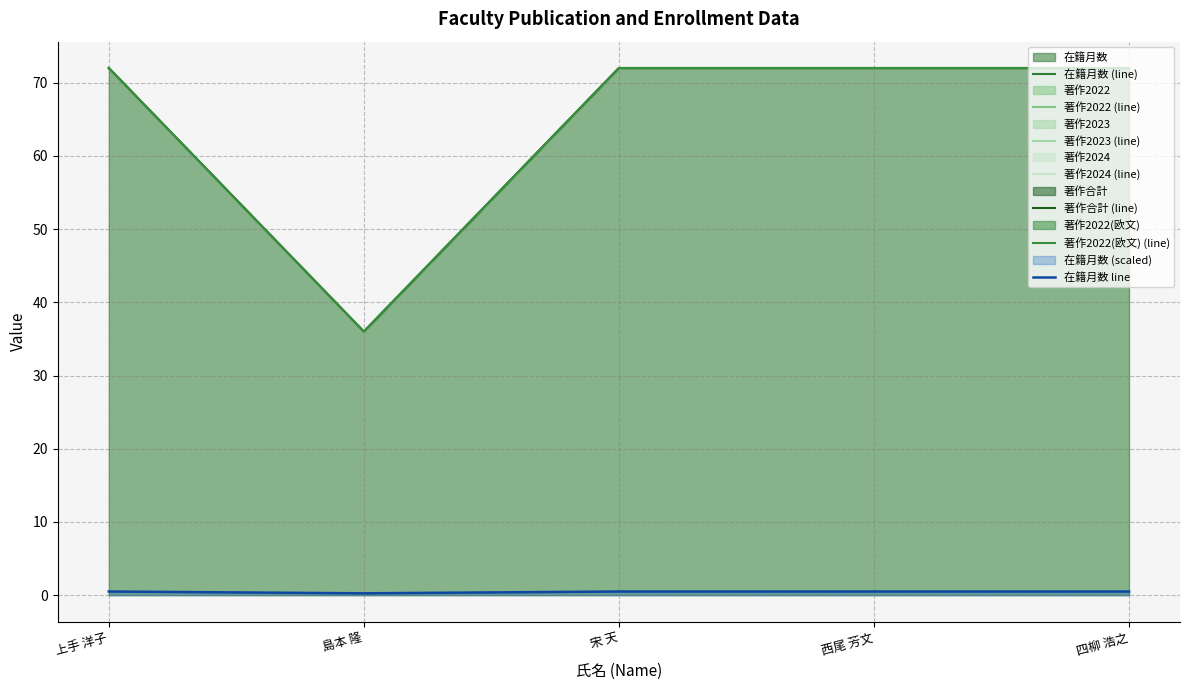

Reading right to left, transcribe all the data shown in this chart.

在籍月数: 四柳 浩之=72	西尾 芳文=72	宋 天=72	島本 隆=36	上手 洋子=72
著作2022: 四柳 浩之=0	西尾 芳文=0	宋 天=0	島本 隆=0	上手 洋子=0
著作2023: 四柳 浩之=0	西尾 芳文=0	宋 天=0	島本 隆=0	上手 洋子=0
著作2024: 四柳 浩之=0	西尾 芳文=0	宋 天=0	島本 隆=0	上手 洋子=0
著作合計: 四柳 浩之=0	西尾 芳文=0	宋 天=0	島本 隆=0	上手 洋子=0
著作2022(欧文): 四柳 浩之=0	西尾 芳文=0	宋 天=0	島本 隆=0	上手 洋子=0